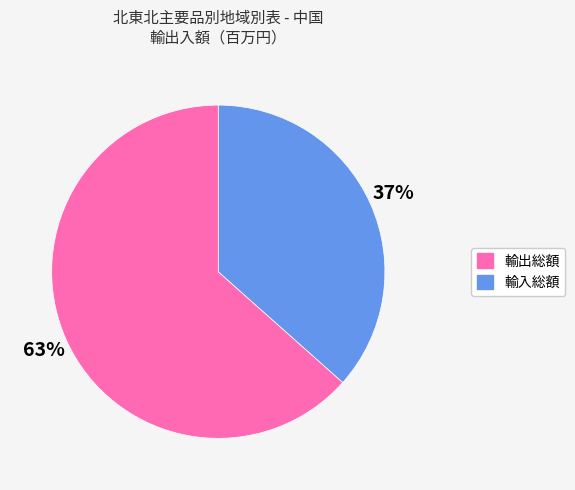

The 輸入総額 slice represents 22% of the pie. True or false?

False